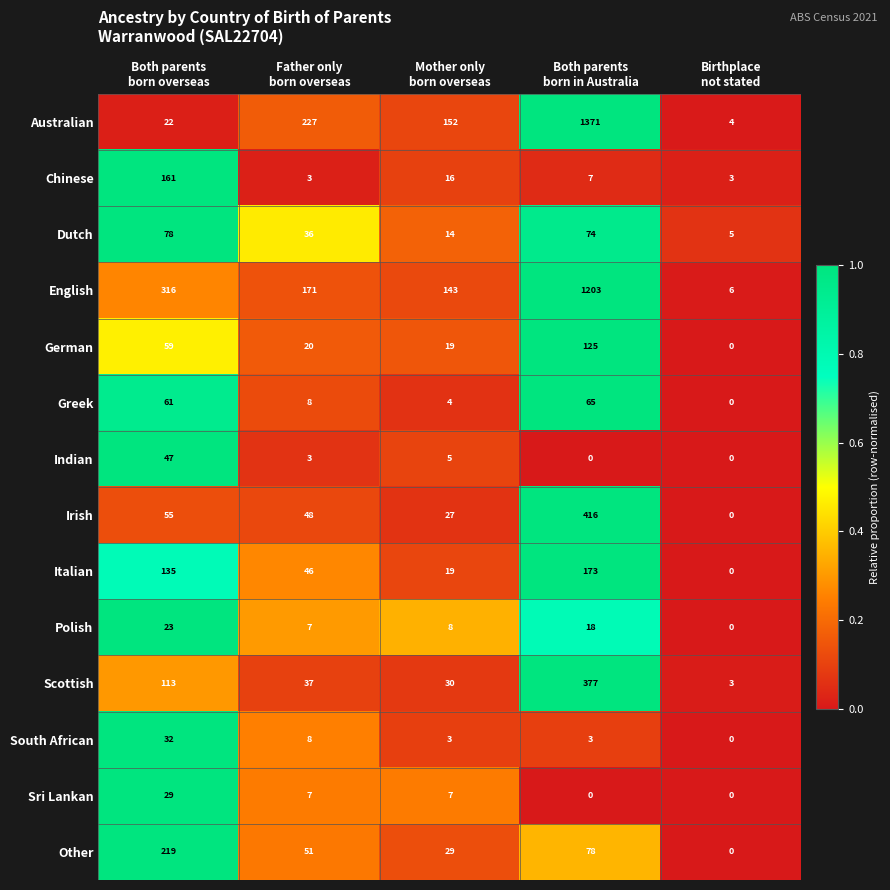

Which series has the widest spread of values?

Australian